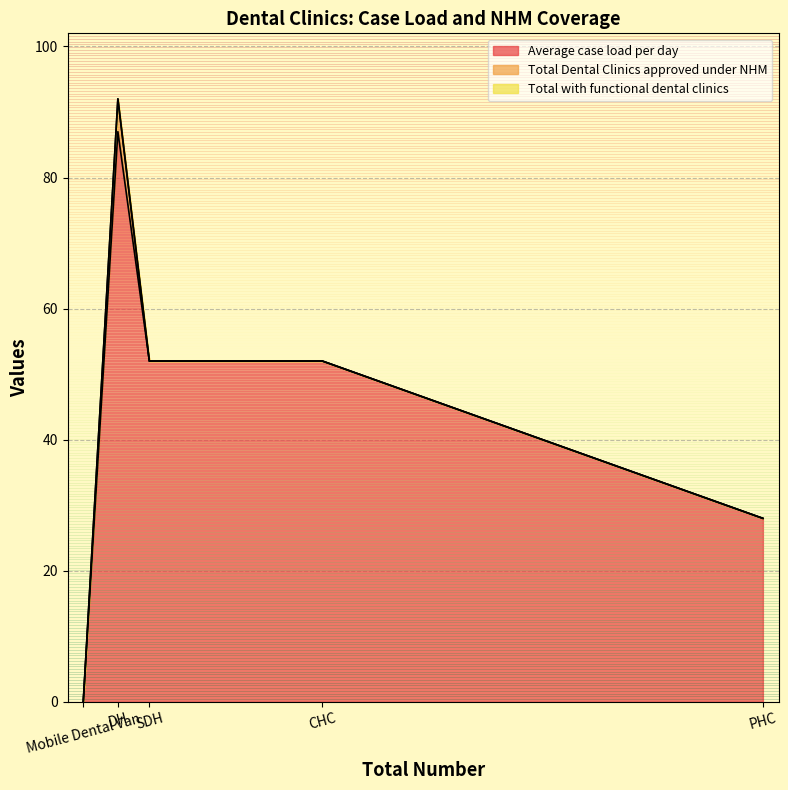

Rank the categories by Total Dental Clinics approved under NHM value from highest to lowest.

DH, SDH, CHC, PHC, Mobile Dental Van